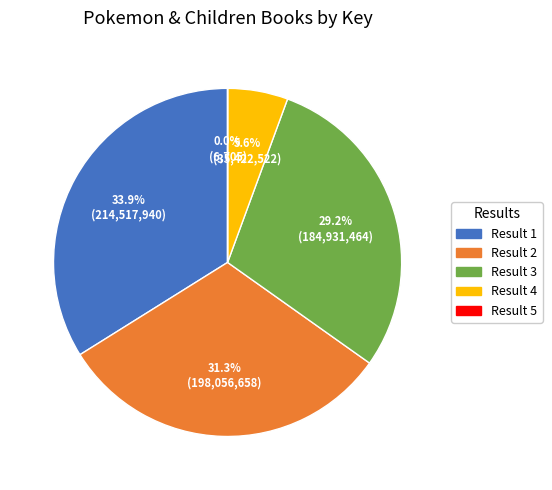

To the nearest percent, what is the average slice percentage?

20%